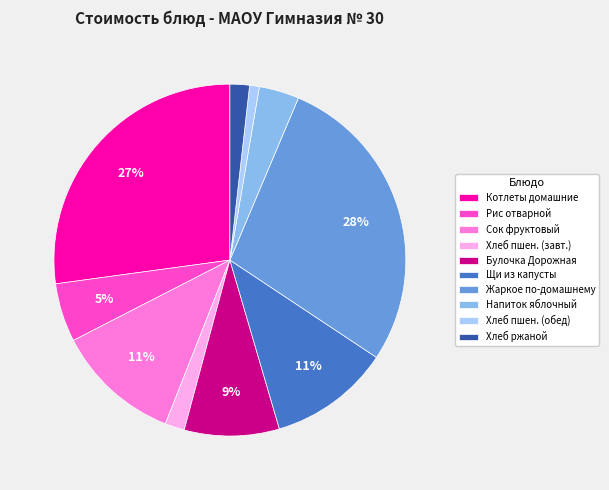

Is there a majority slice in this chart?

No